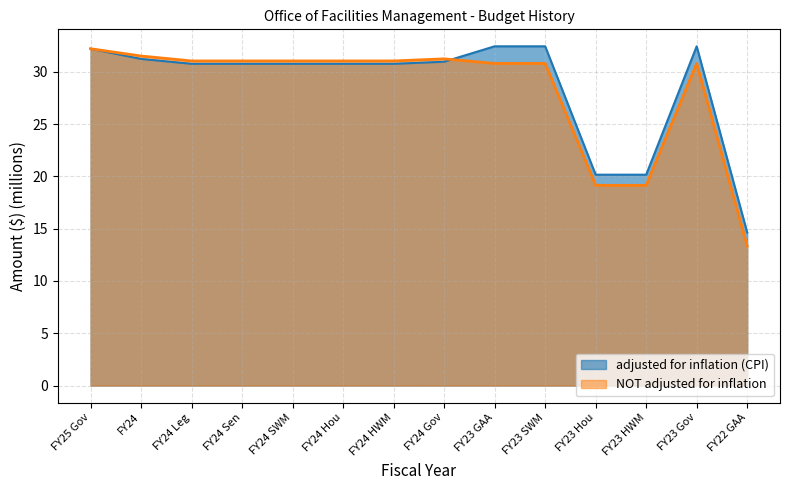

How many times do adjusted for inflation (CPI) and NOT adjusted for inflation cross each other?

1